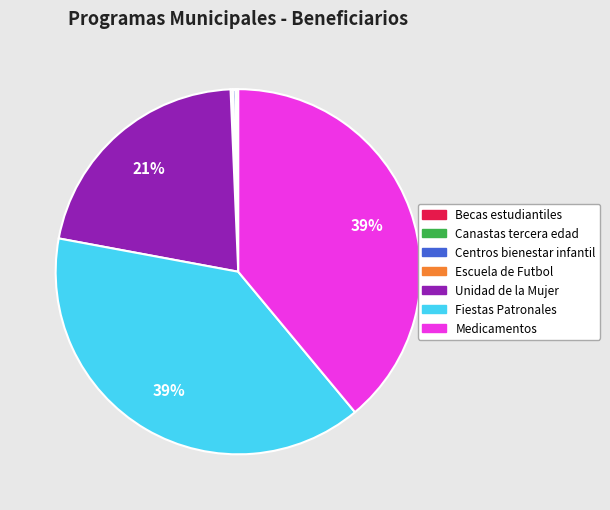

What is the ratio of the value at Unidad de la Mujer to the value at Medicamentos?

0.5